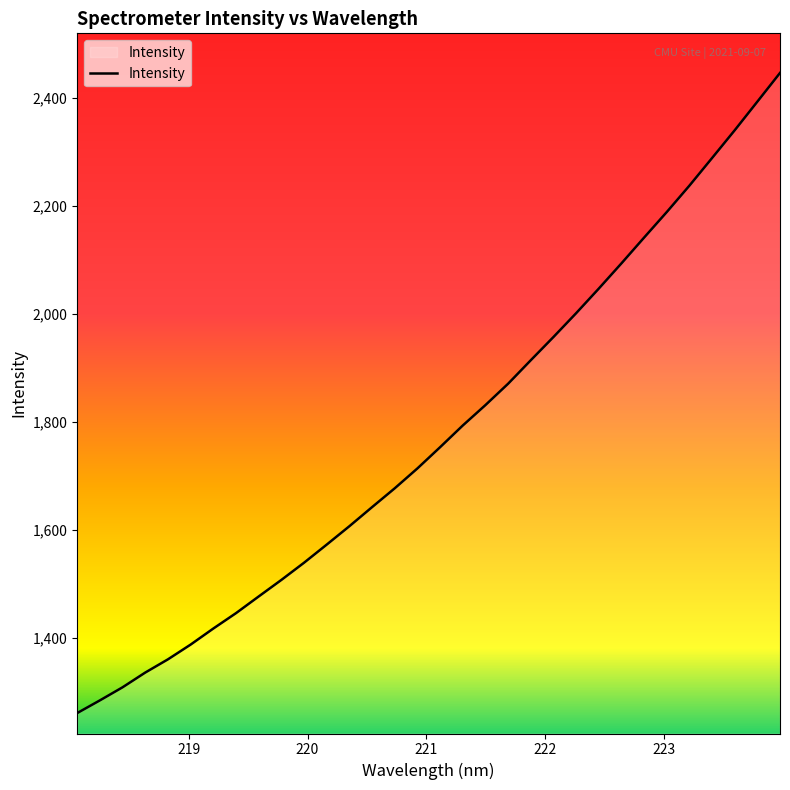

What is the minimum value shown in the chart?

1260.5